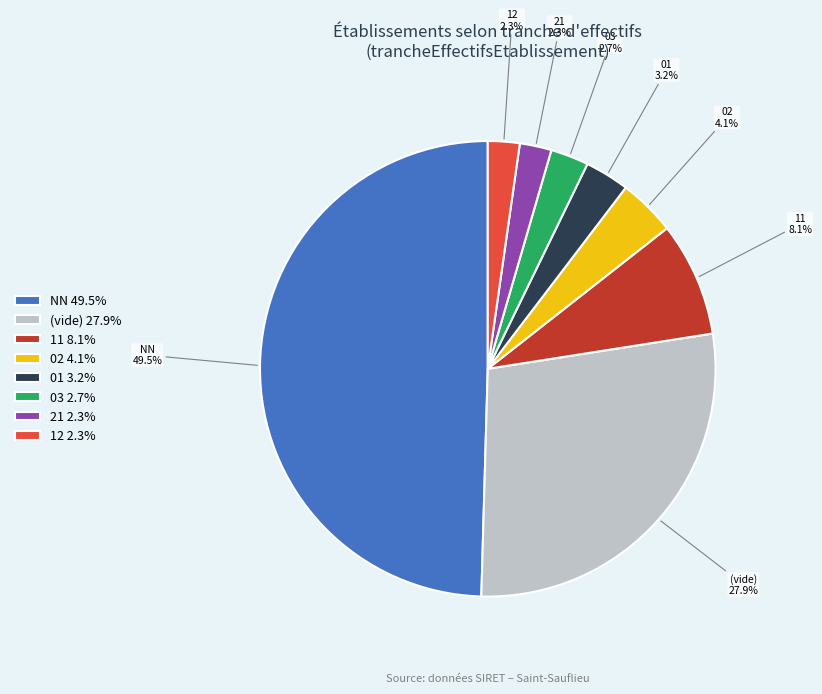

To the nearest percent, what portion does 01 represent?

3%